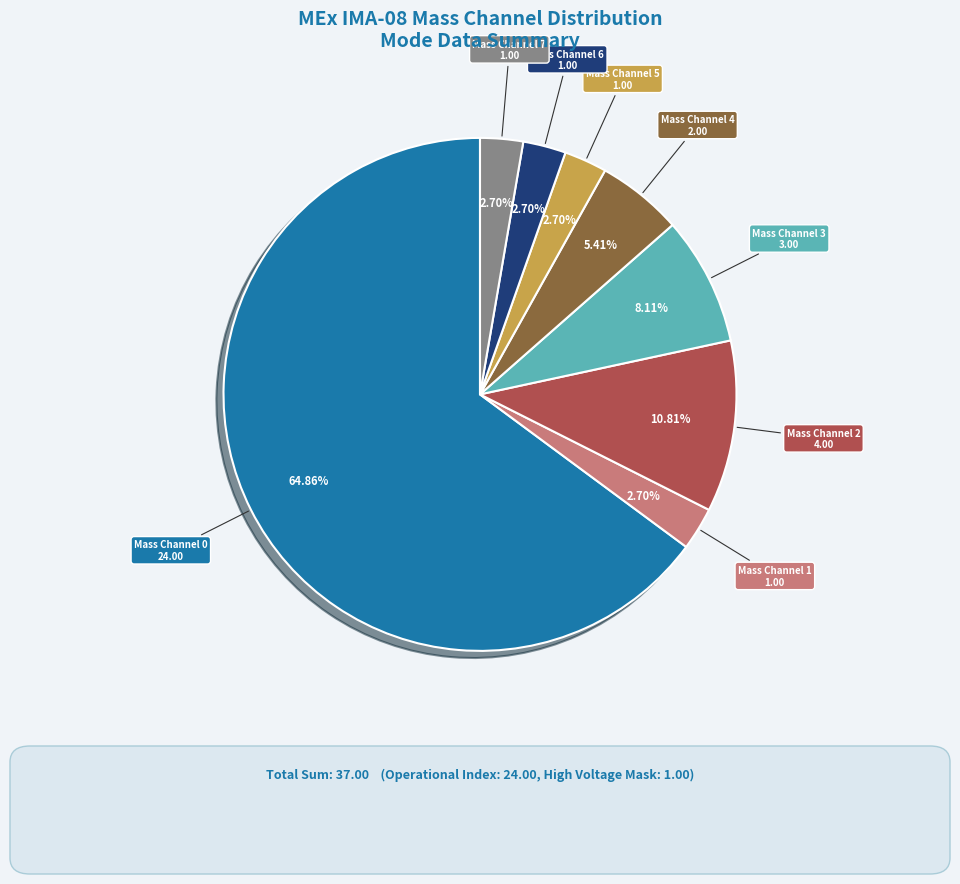

Is there a majority slice in this chart?

Yes